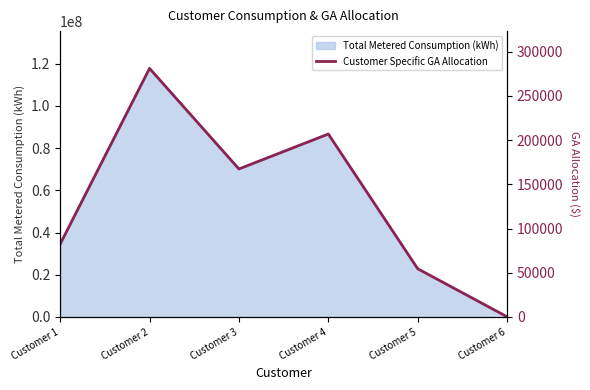

At which label is Total Metered Consumption (kWh) closest to 58907992?

Customer 3